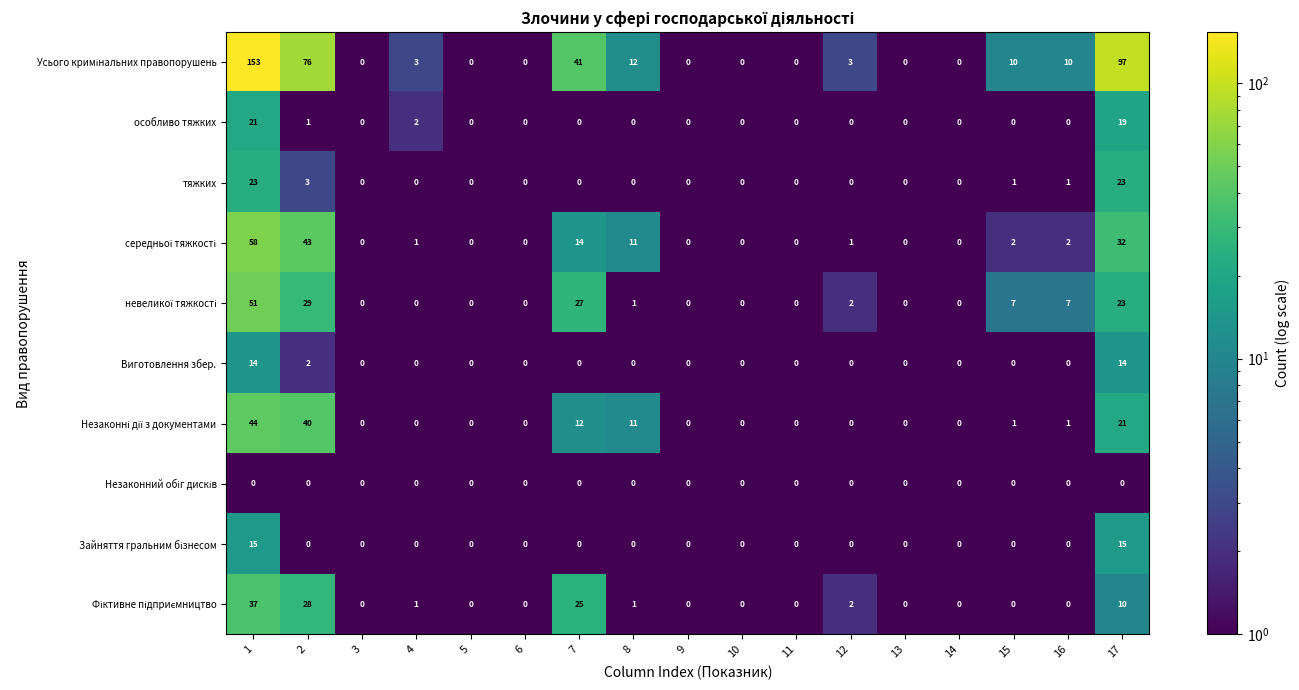

At how many categories does at least one series exceed 54?

3